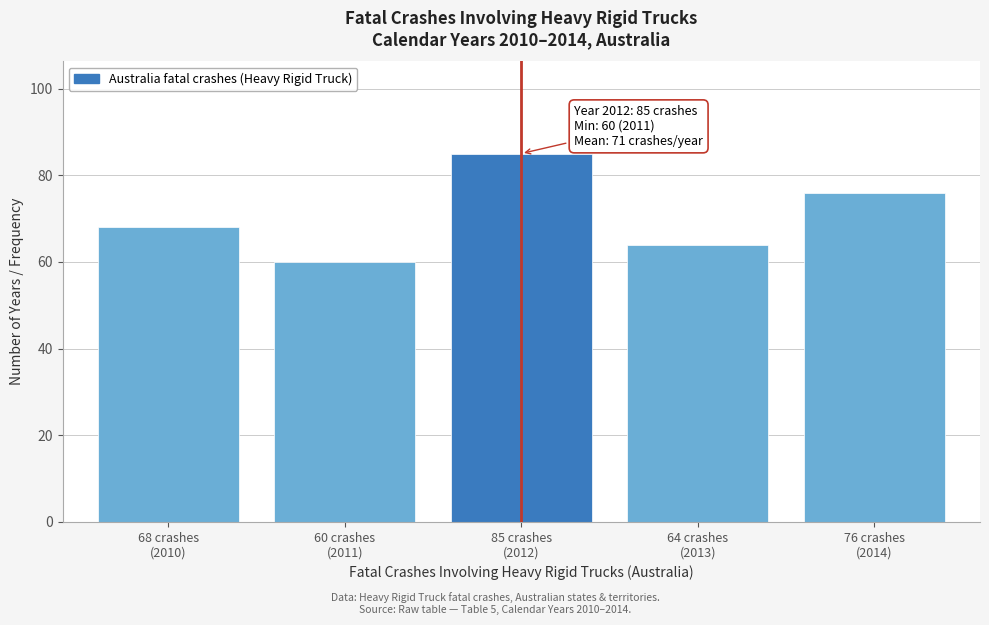

Reading left to right, extract all data points from this chart.

68	60	85	64	76